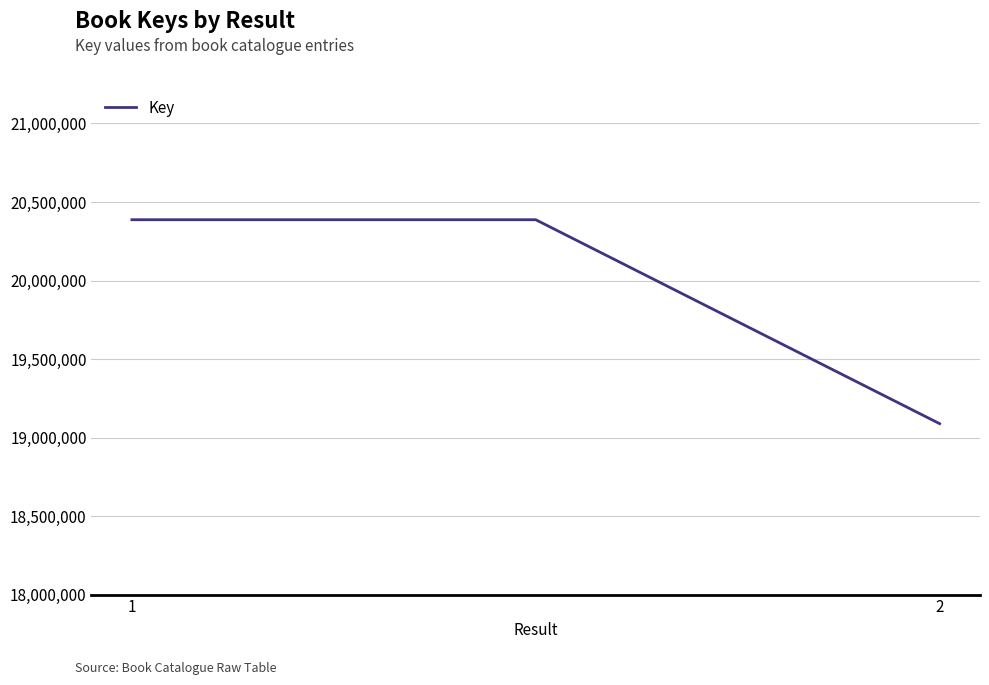

How many values are between 19088474 and 20387100?

3